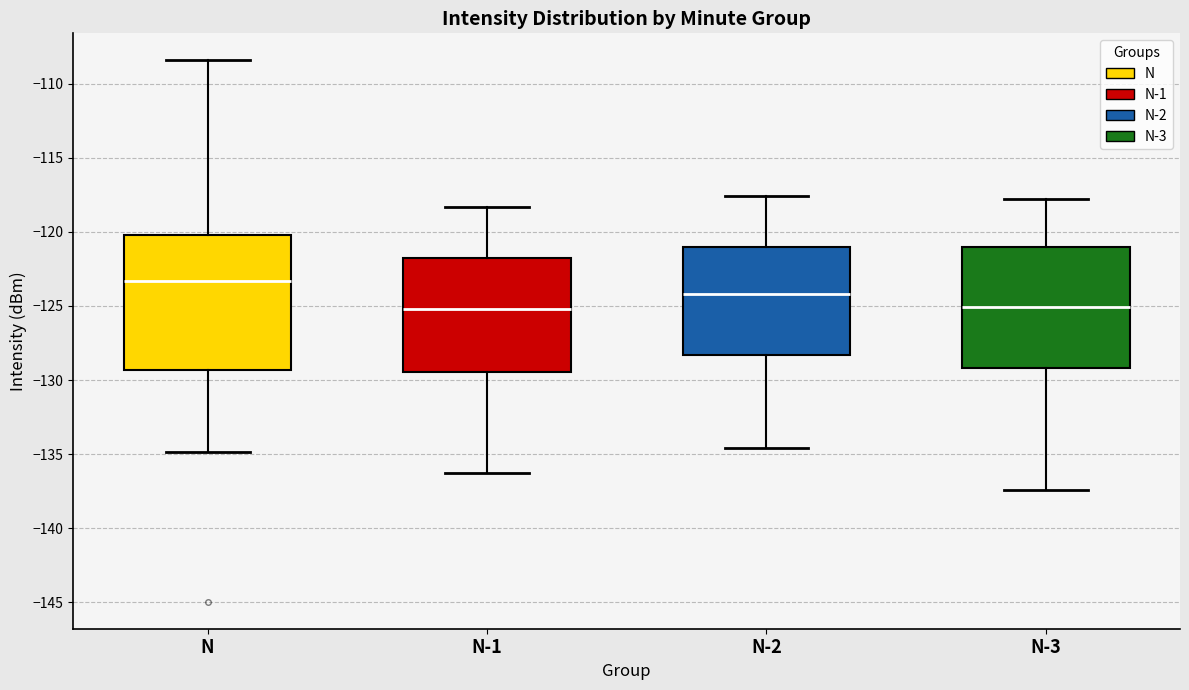

Reading left to right, read every box against the y-axis: the position of its median line, the range the box covers, and the ends of its whiskers. The values are not printed on the chart, so give them approximately, as read against the axis.

N: median -123.5, box -129.5 to -120.0, whiskers -135.0 to -108.5
N-1: median -125.0, box -129.5 to -122.0, whiskers -136.5 to -118.5
N-2: median -124.0, box -128.5 to -121.0, whiskers -134.5 to -117.5
N-3: median -125.0, box -129.0 to -121.0, whiskers -137.5 to -118.0